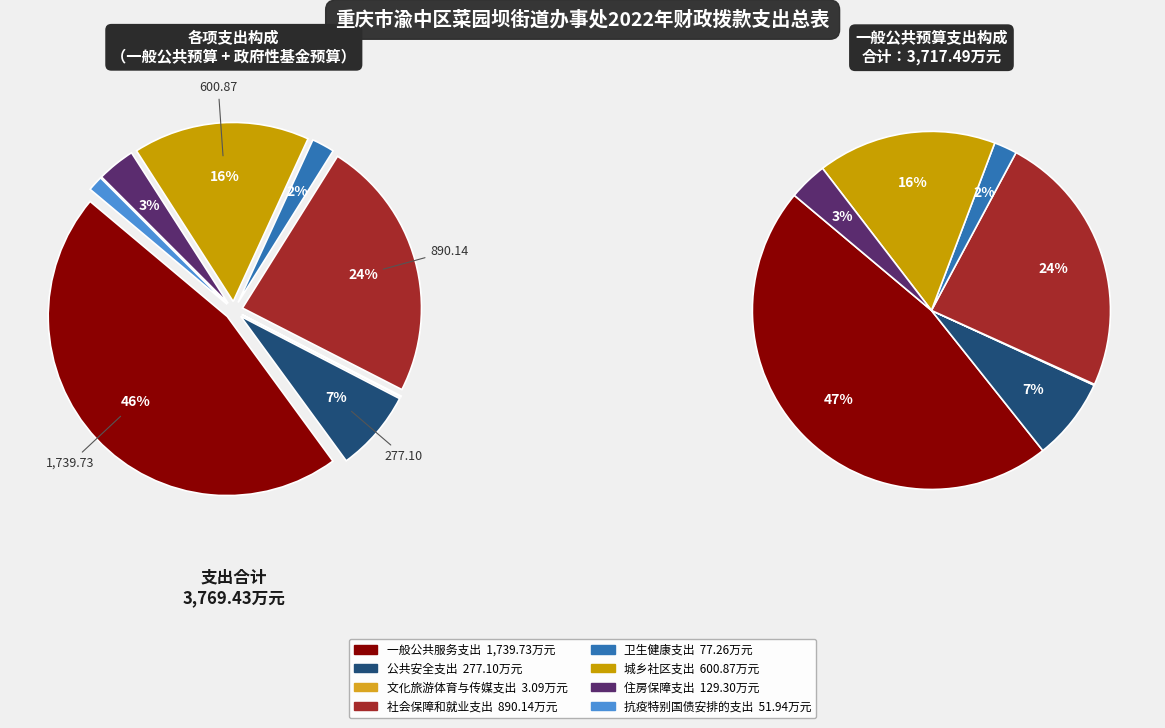

What percentage is the 卫生健康支出 slice, to the nearest percent?

2%